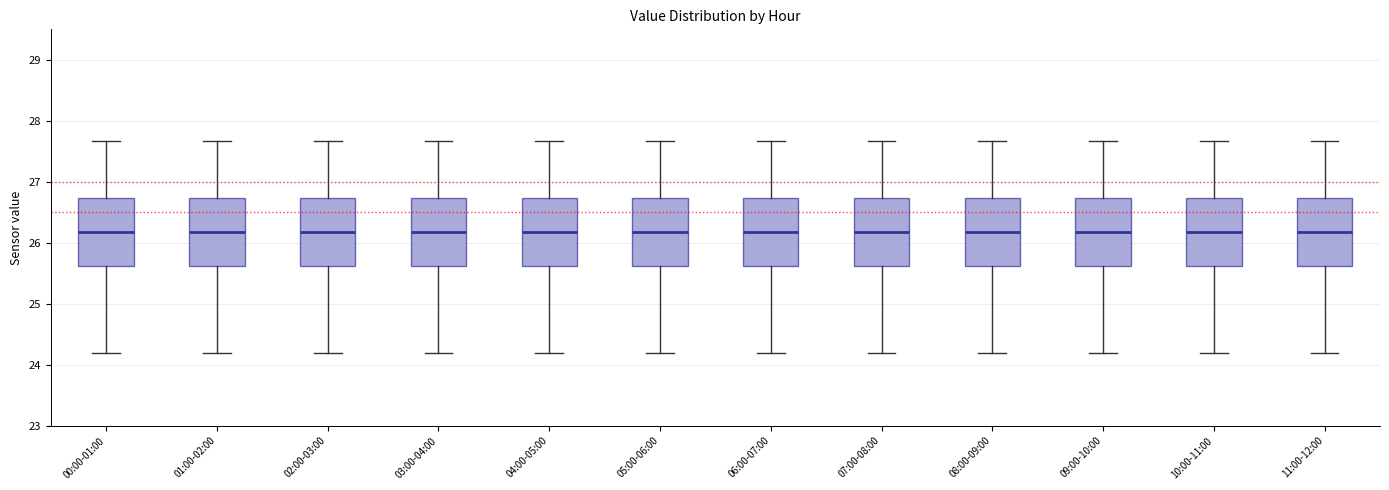

Reading left to right, read every box against the y-axis: the position of its median line, the range the box covers, and the ends of its whiskers. The values are not printed on the chart, so give them approximately, as read against the axis.

00:00-01:00: median 26.2, box 25.6 to 26.7, whiskers 24.2 to 27.7
01:00-02:00: median 26.2, box 25.6 to 26.7, whiskers 24.2 to 27.7
02:00-03:00: median 26.2, box 25.6 to 26.7, whiskers 24.2 to 27.7
03:00-04:00: median 26.2, box 25.6 to 26.7, whiskers 24.2 to 27.7
04:00-05:00: median 26.2, box 25.6 to 26.7, whiskers 24.2 to 27.7
05:00-06:00: median 26.2, box 25.6 to 26.7, whiskers 24.2 to 27.7
06:00-07:00: median 26.2, box 25.6 to 26.7, whiskers 24.2 to 27.7
07:00-08:00: median 26.2, box 25.6 to 26.7, whiskers 24.2 to 27.7
08:00-09:00: median 26.2, box 25.6 to 26.7, whiskers 24.2 to 27.7
09:00-10:00: median 26.2, box 25.6 to 26.7, whiskers 24.2 to 27.7
10:00-11:00: median 26.2, box 25.6 to 26.7, whiskers 24.2 to 27.7
11:00-12:00: median 26.2, box 25.6 to 26.7, whiskers 24.2 to 27.7